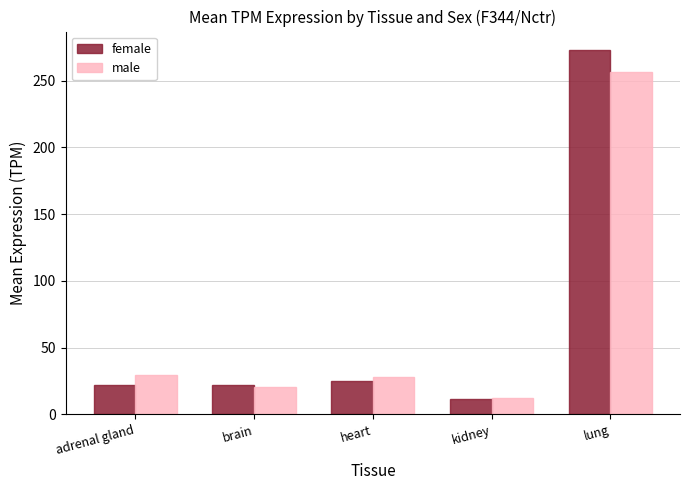

Between brain and lung, which series saw the biggest shift?

female